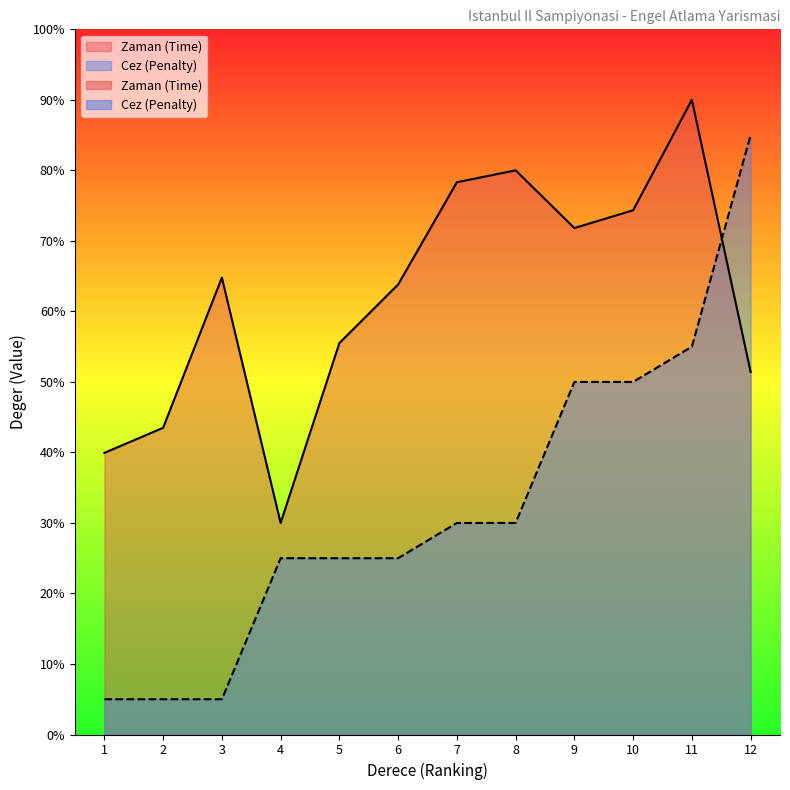

The value of Cez at 9 is 87.7. True or false?

False